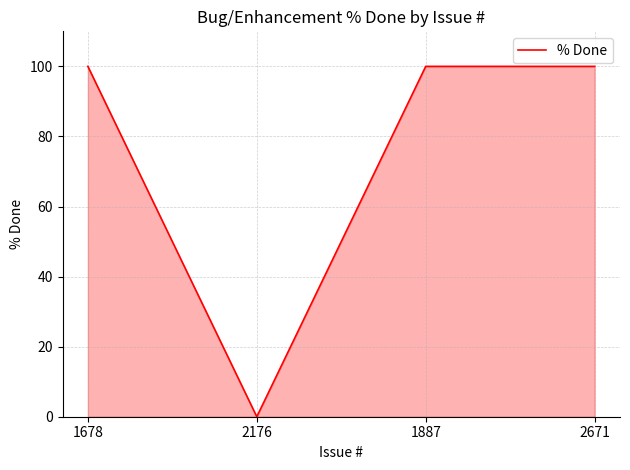

What is the greatest value displayed?

100